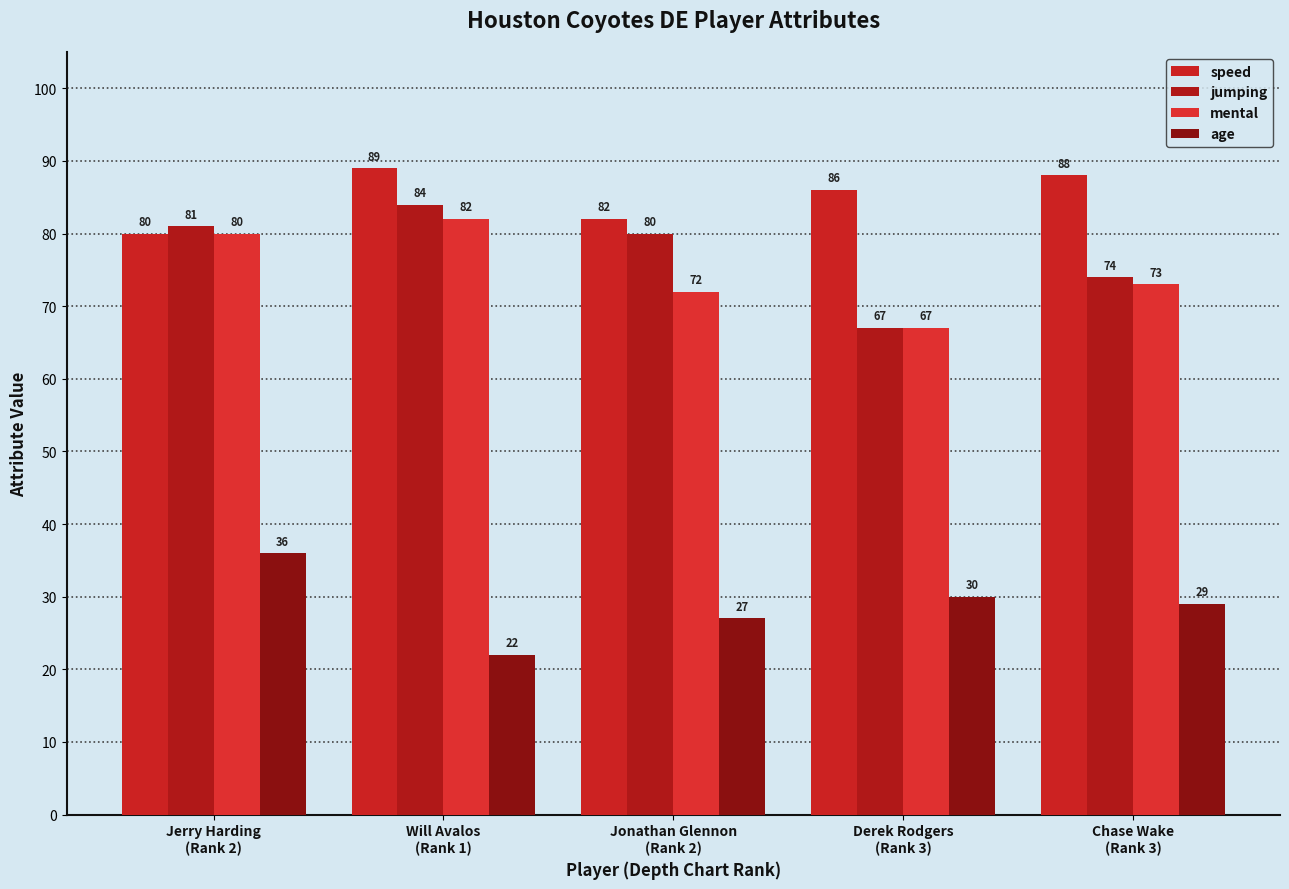

What is the difference between the maximum and minimum values in the speed series?

9